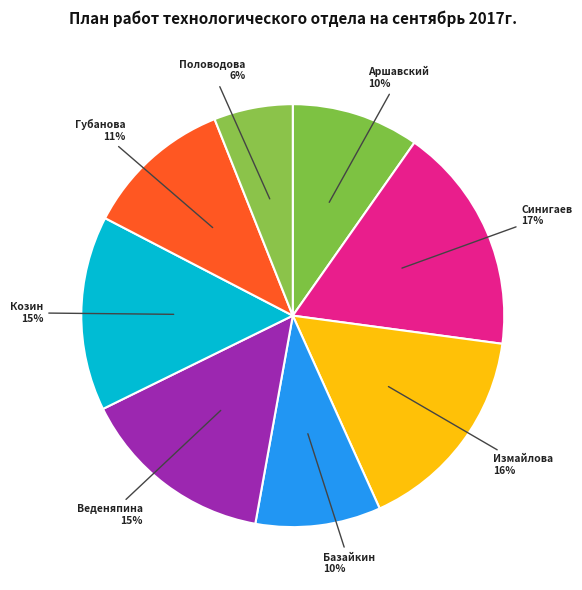

What percentage is the Аршавский slice, to the nearest percent?

10%